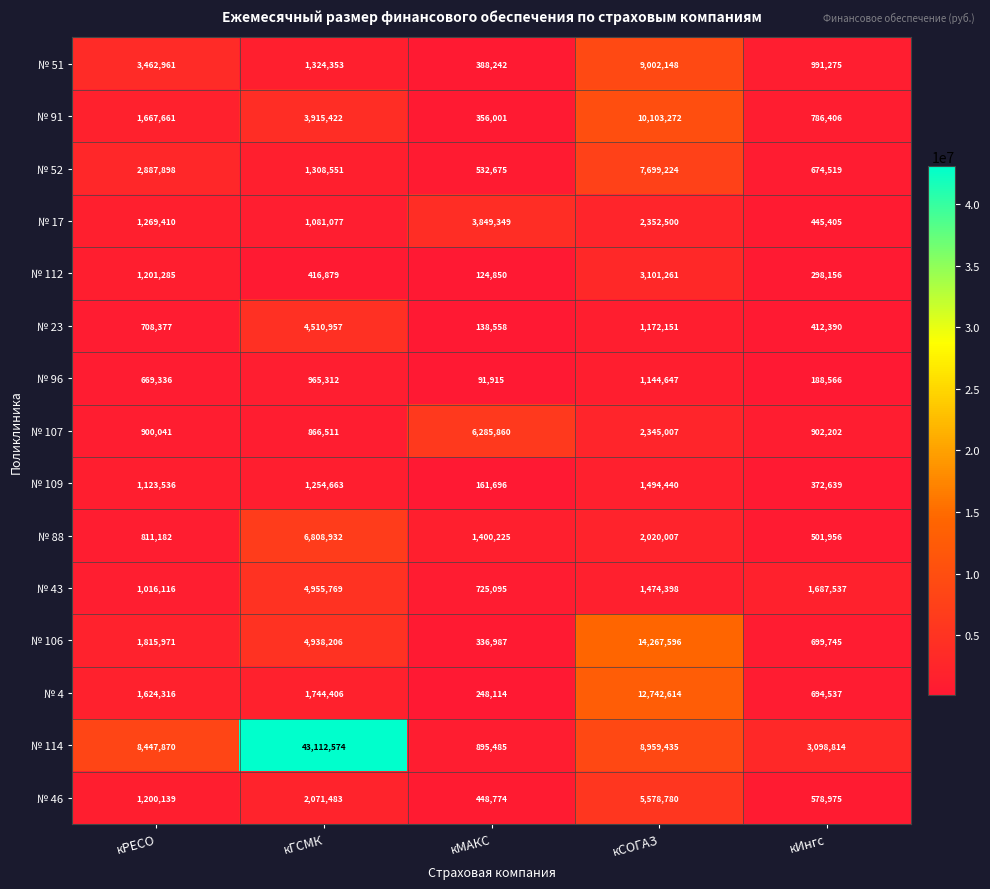

Where does the № 51 series first go above 1324353?

кРЕСО